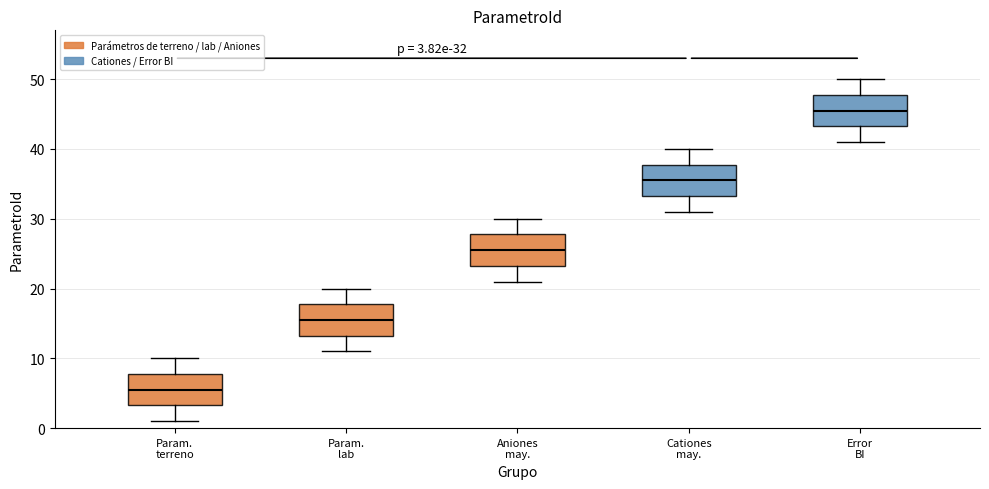

Which box has the lowest median line?

Param. terreno